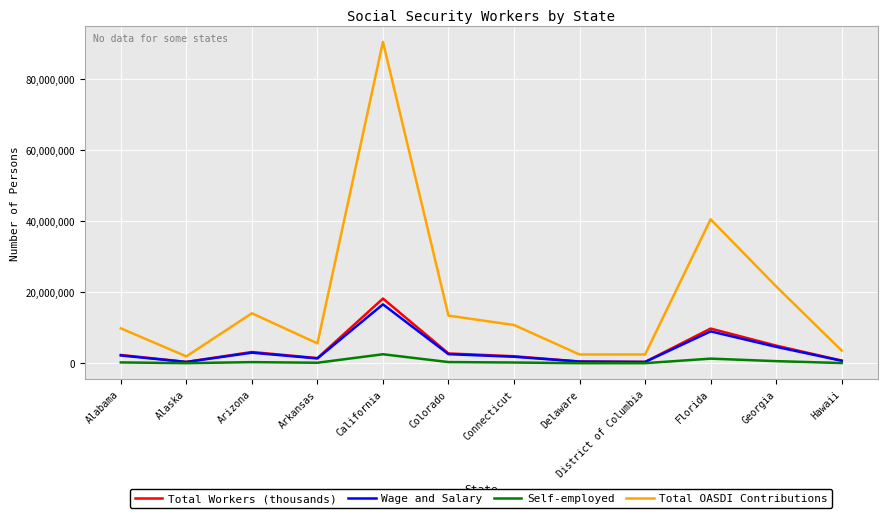

Which label corresponds to the largest value in the chart?

California